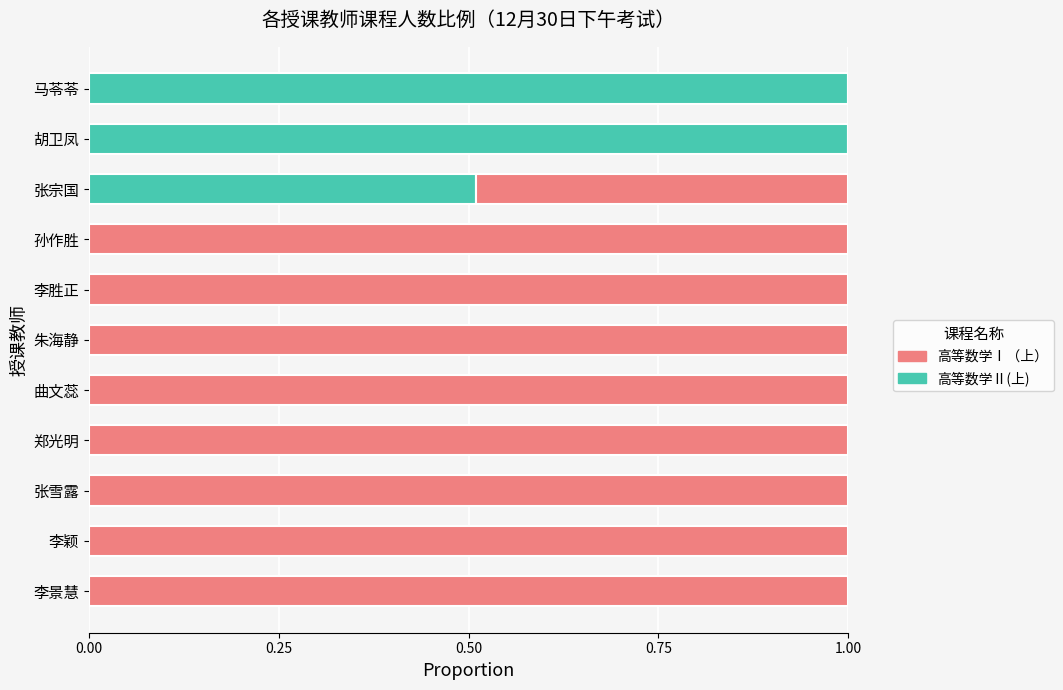

The 高等数学Ⅱ(上) series shows 0.6 at 孙作胜. True or false?

False